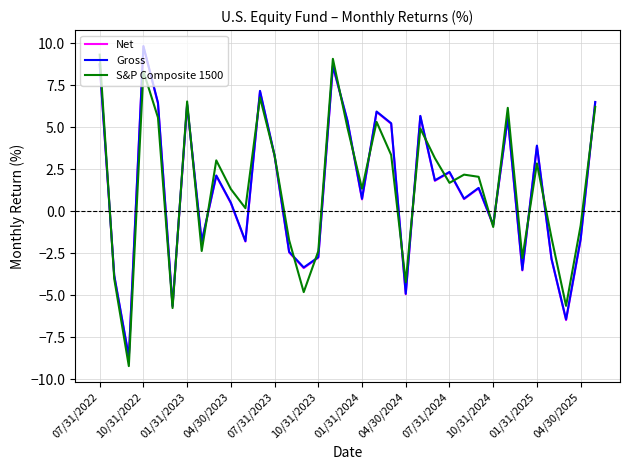

What is the lowest value of the S&P Composite 1500 series?

-9.2